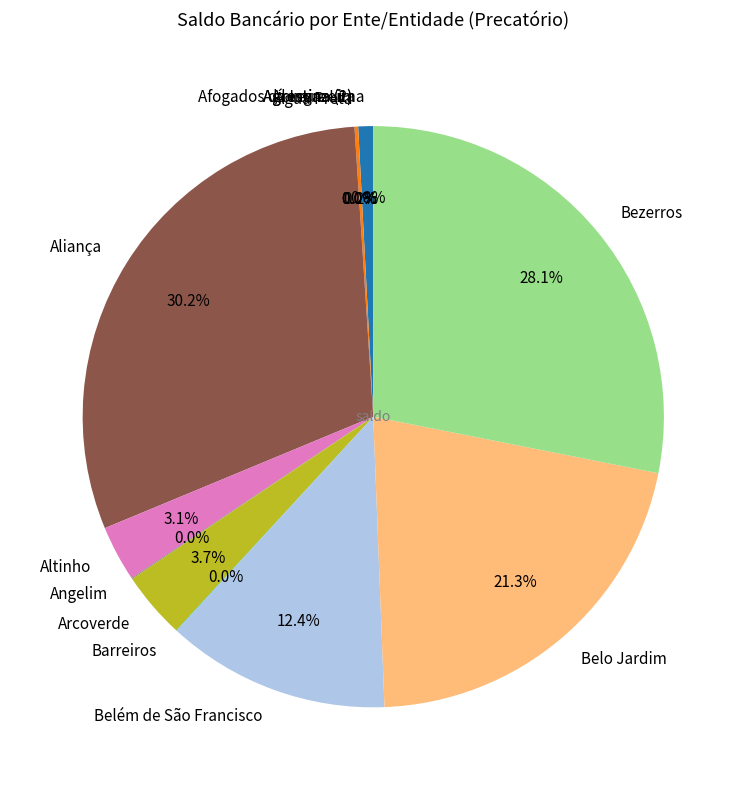

To the nearest percent, what is the difference between the Bezerros and Arcoverde slice percentages?

24%